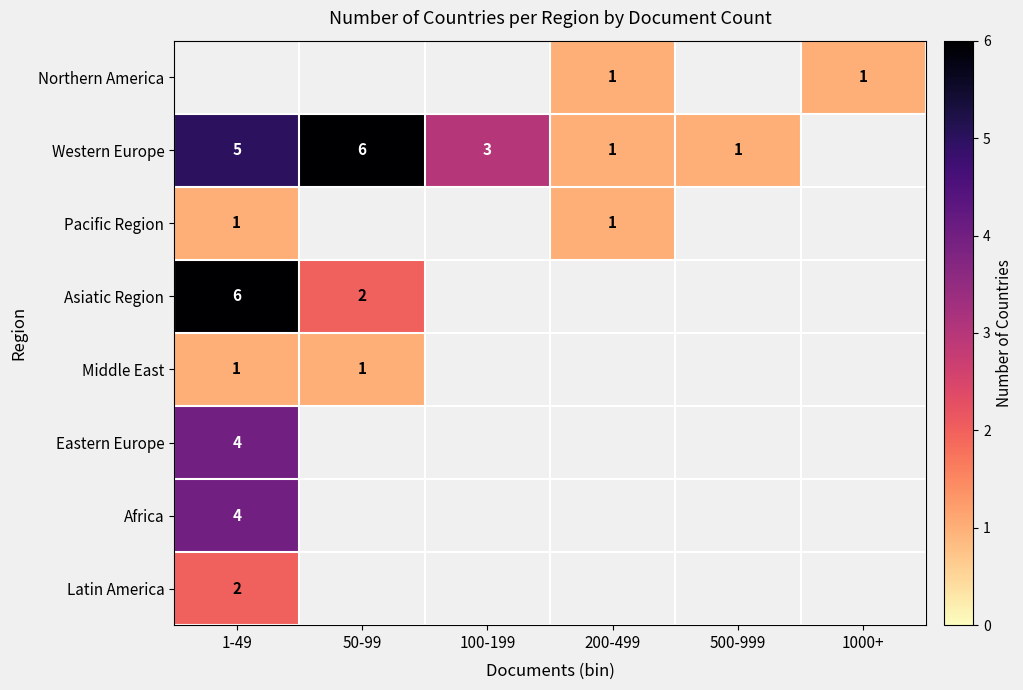

What is the sum of the Western Europe values at 200-499 and 1-49?

6